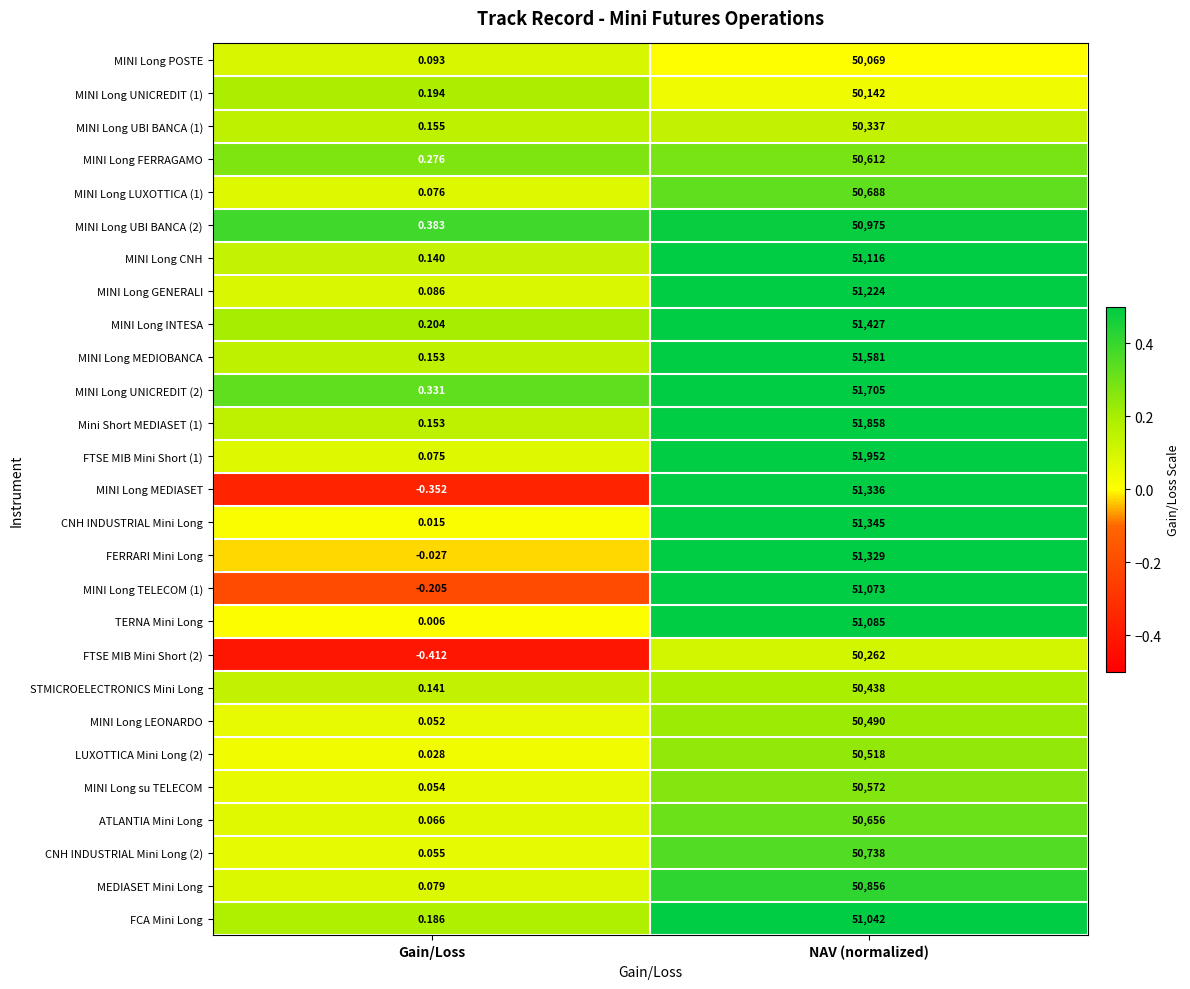

What is the greatest value displayed?

51952.0